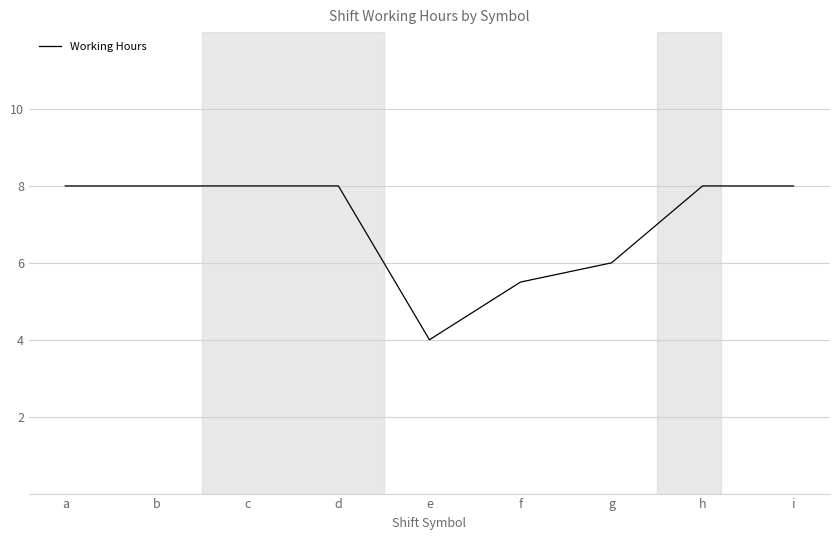

Reading left to right, extract all data points from this chart.

a=8.0	b=8.0	c=8.0	d=8.0	e=4.0	f=5.5	g=6.0	h=8.0	i=8.0